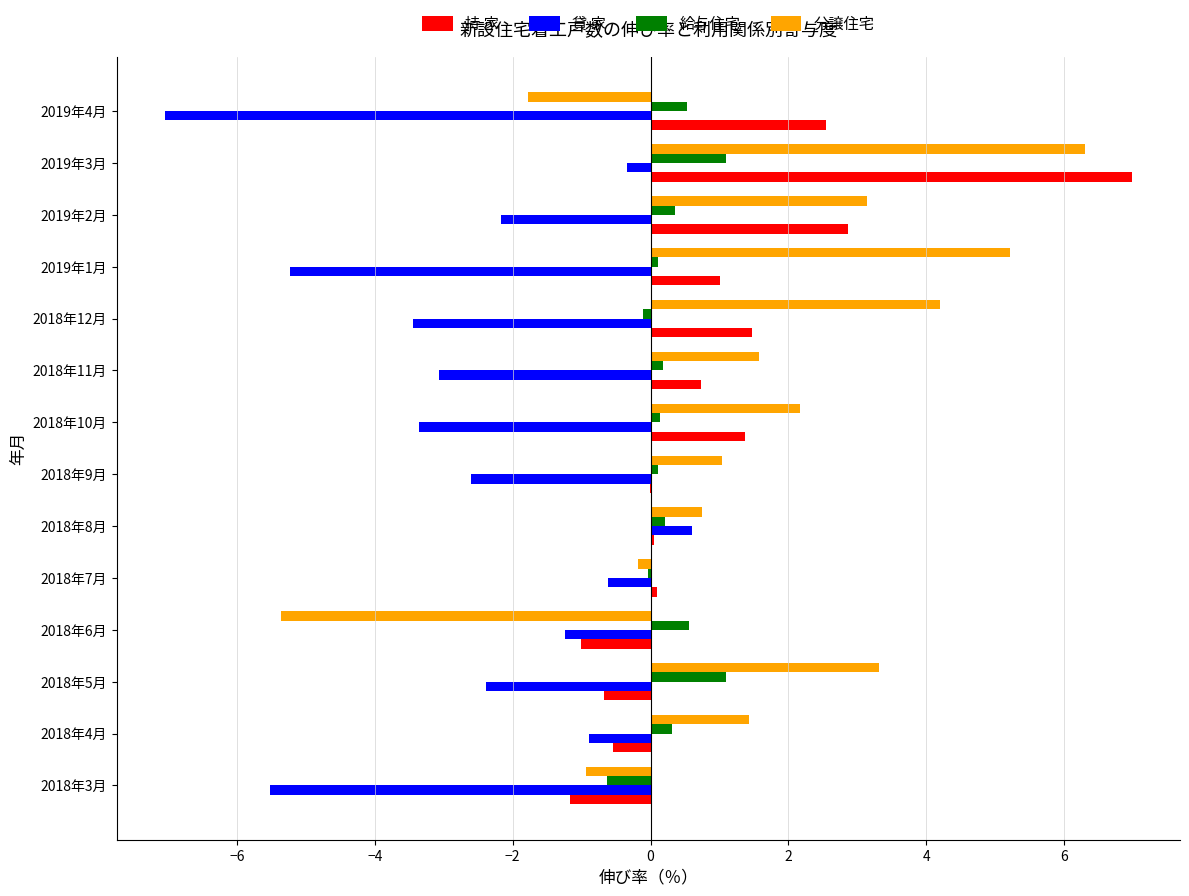

At which category is the sum across all series the highest?

2019年3月